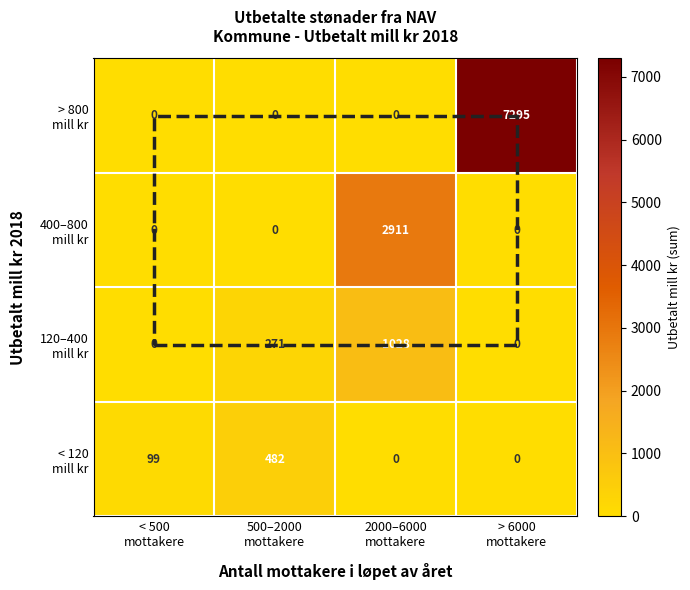

What is the maximum value shown in the chart?

7295